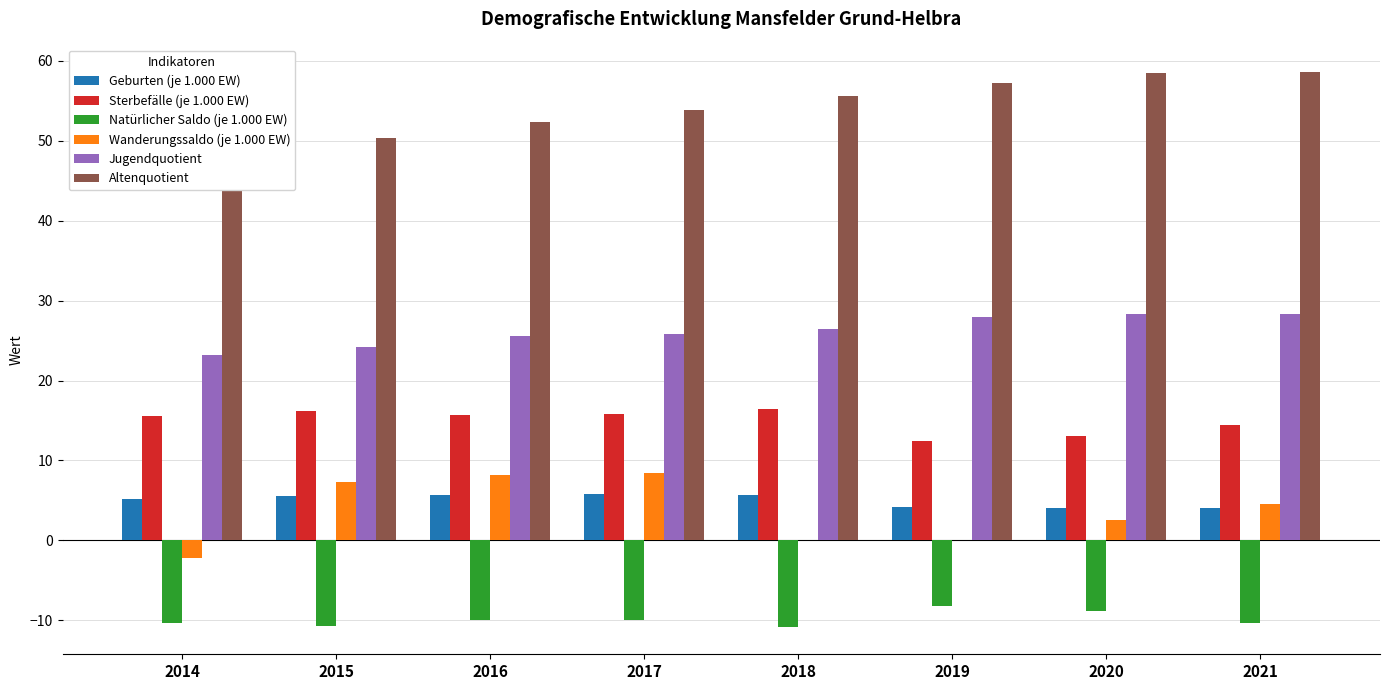

Between 2021 and 2014, which is larger?

2014